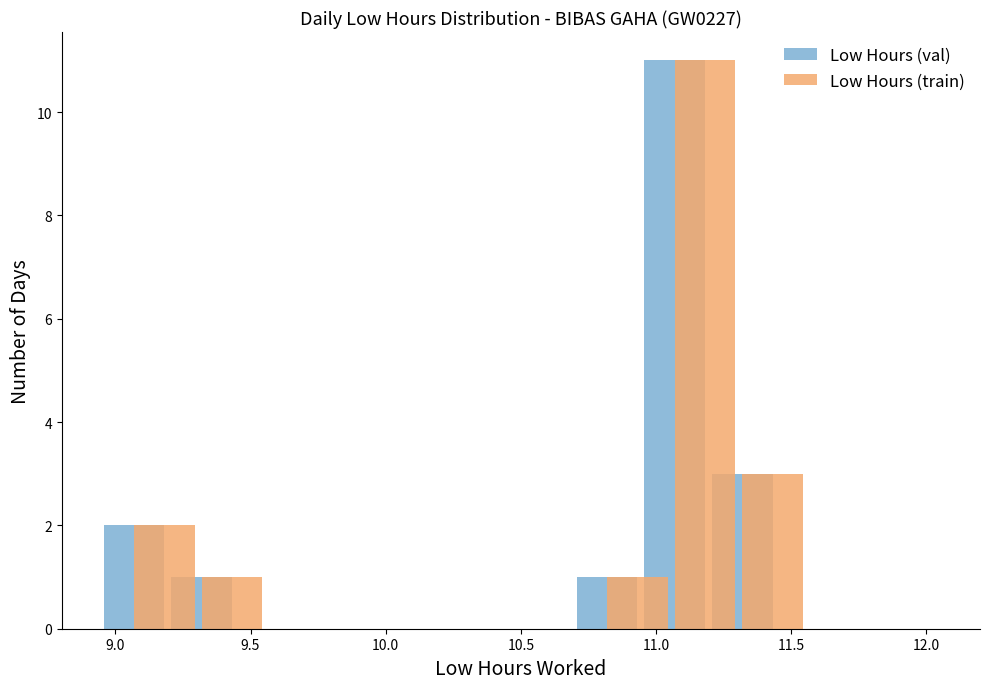

What is the sum of all Low Hours (train) values?

18